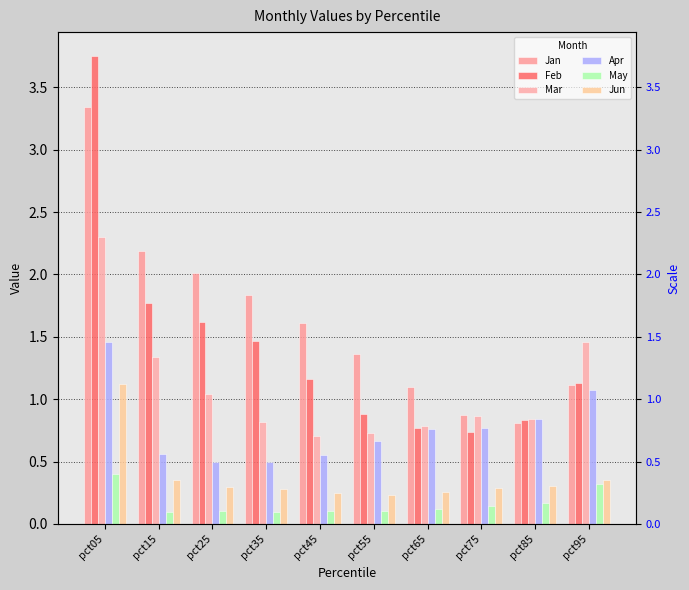

Which series has the largest total across all categories?

Jan